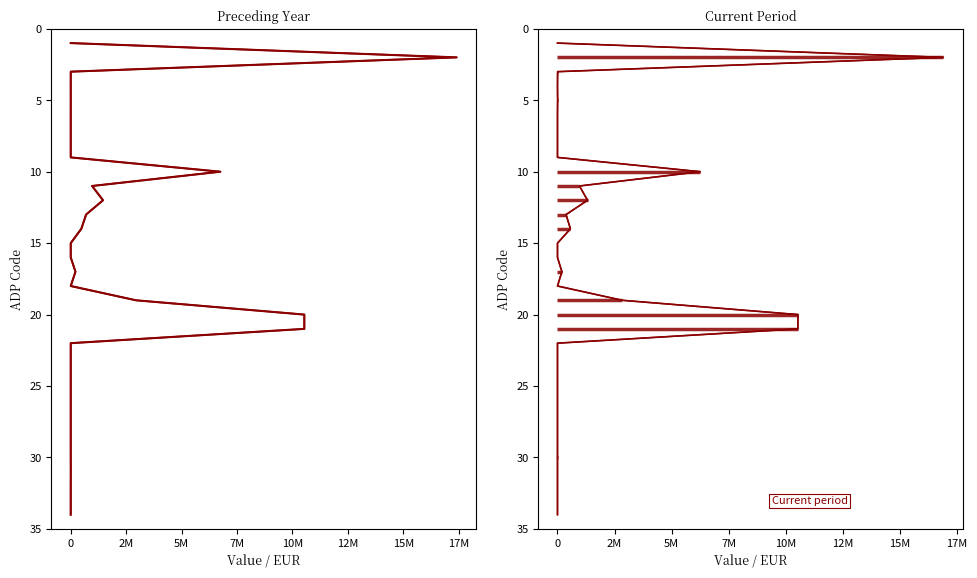

True or false: At the reporting date of current period and Last day of preceding business year intersect in this chart.

False